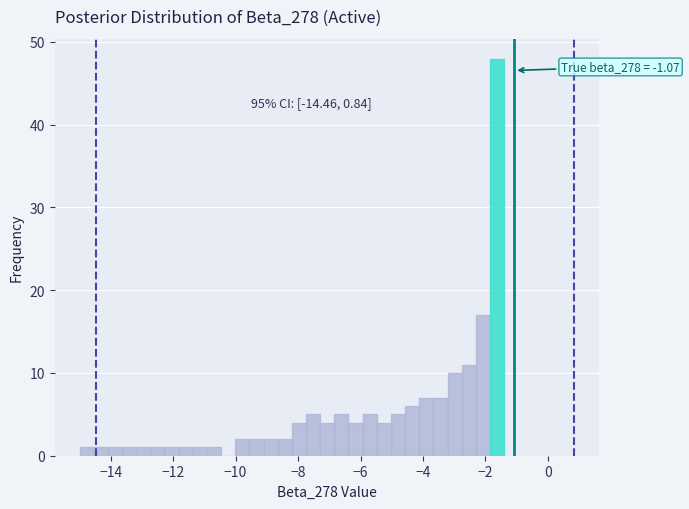

Around what value on the x-axis is the tallest bar? Give the approximate position of its centre, as read against the axis.

-1.6